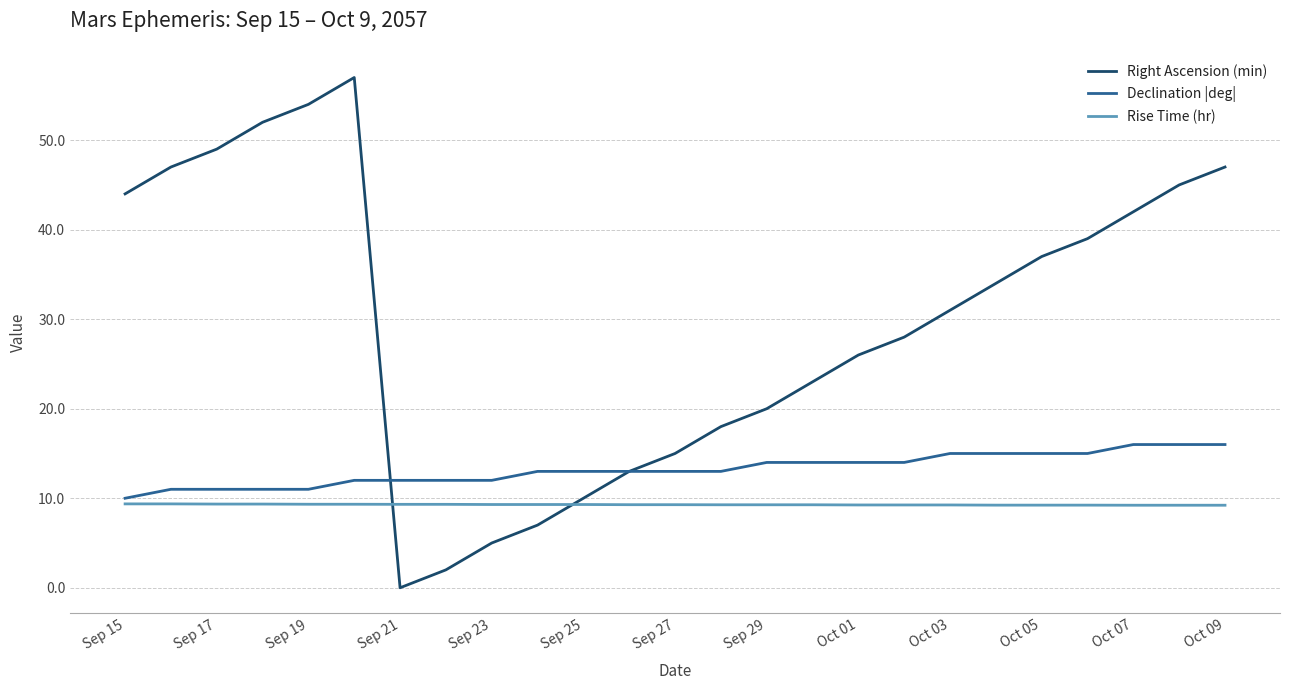

Rank the series by their maximum value, from lowest to highest.

Rise Time (hr), Declination |deg|, Right Ascension (min)